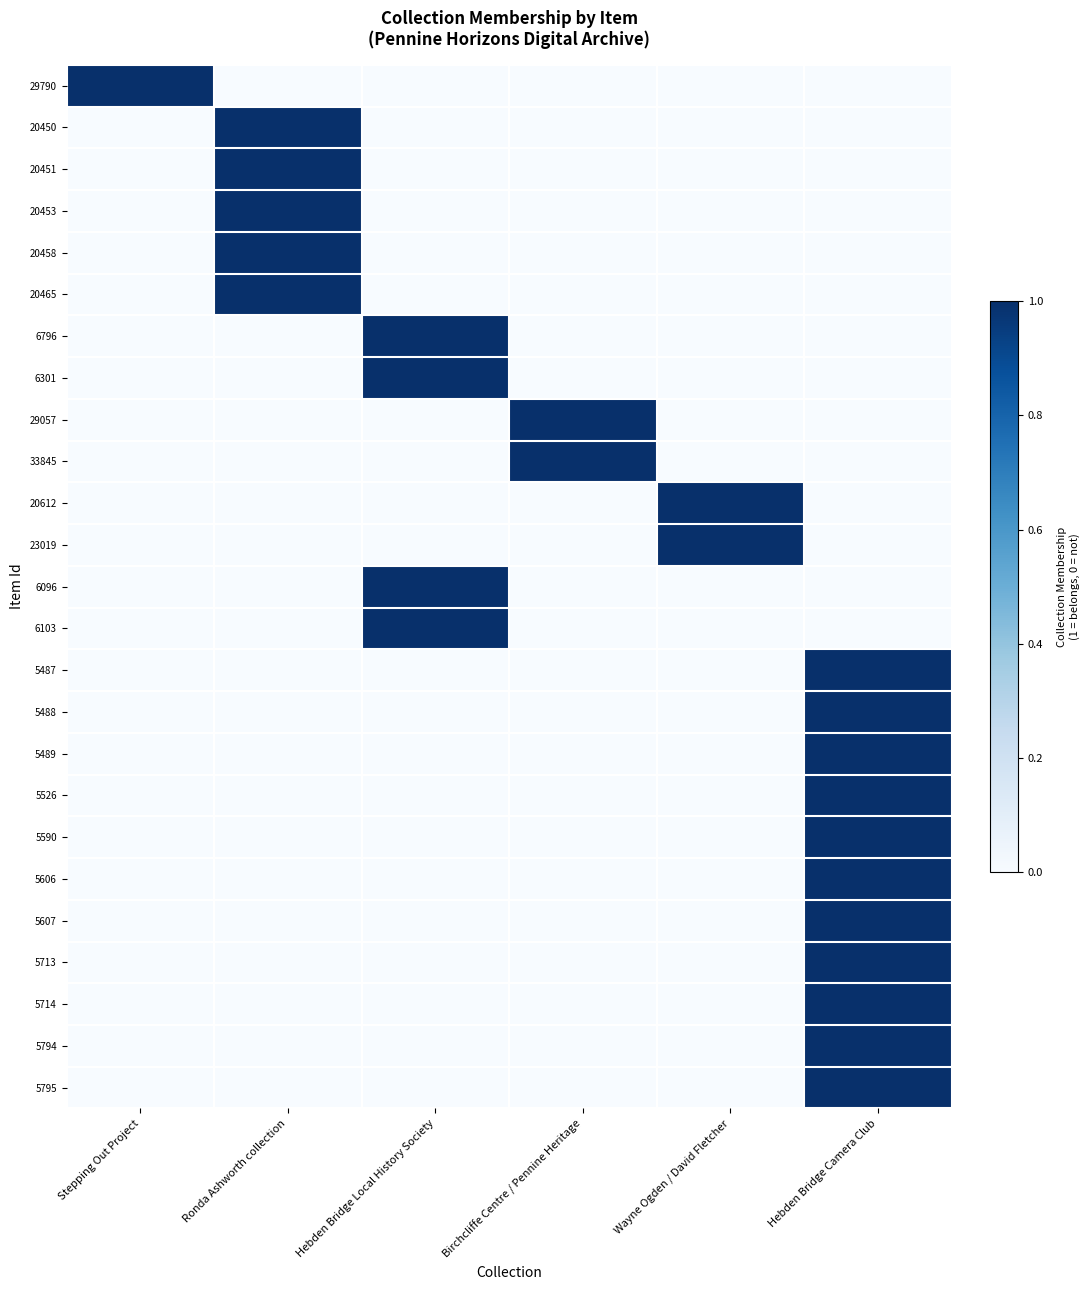

Between Ronda Ashworth collection and Birchcliffe Centre / Pennine Heritage, which is larger?

Ronda Ashworth collection